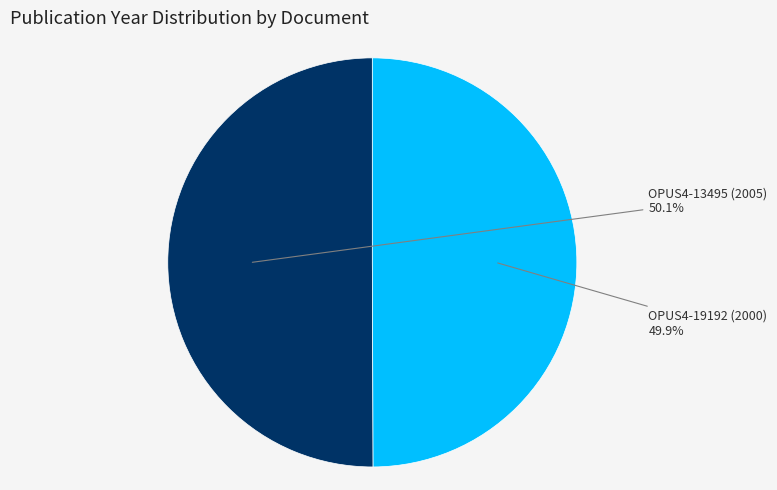

Approximately how many times larger is the value at OPUS4-13495 (2005) compared to OPUS4-19192 (2000)?

1.0